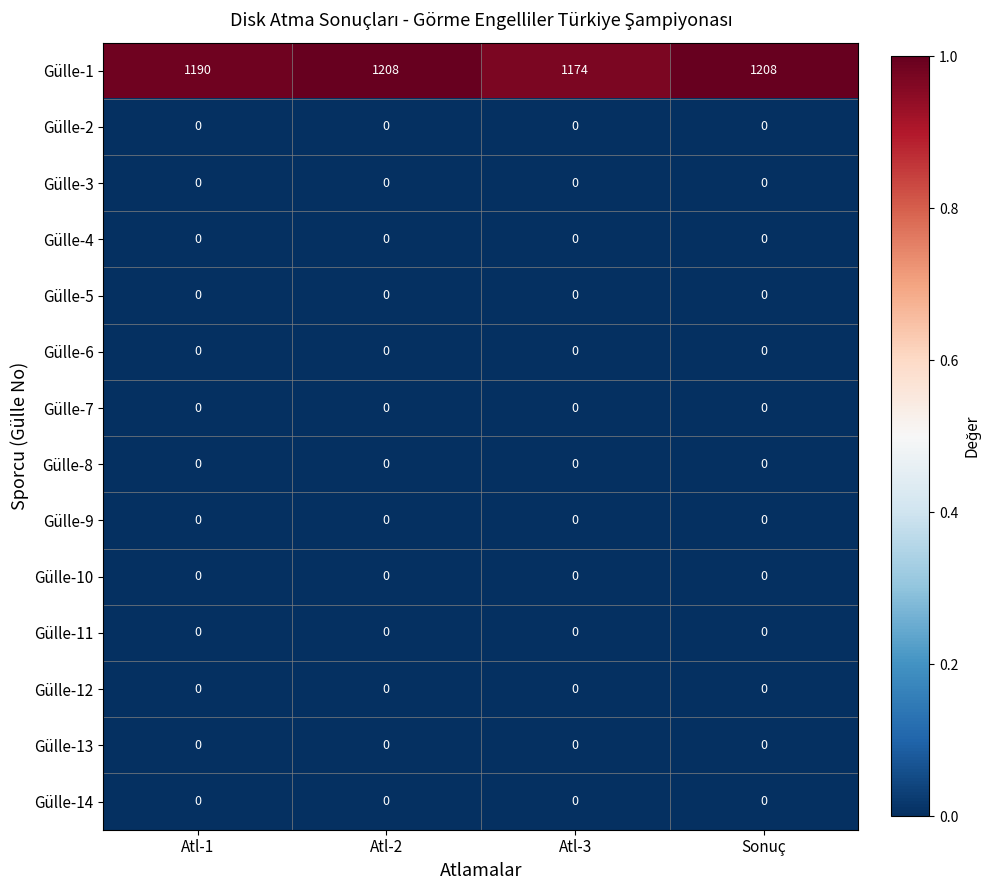

What is the total value across all series at Atl-2?

1208